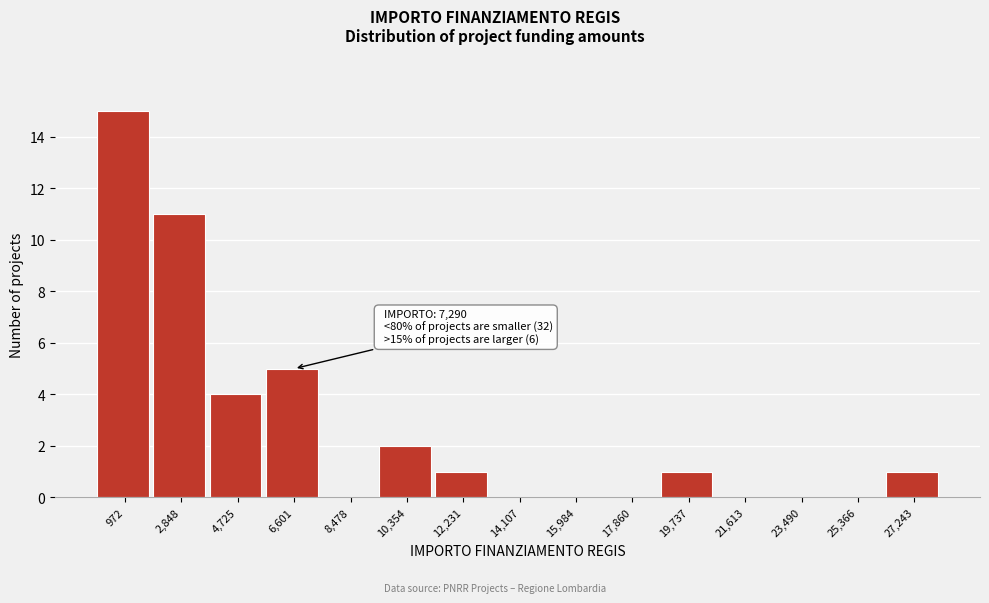

Reading left to right, what are all the values shown in this chart?

972=15	2,848=11	4,725=4	6,601=5	8,478=0	10,354=2	12,231=1	14,107=0	15,984=0	17,860=0	19,737=1	21,613=0	23,490=0	25,366=0	27,243=1